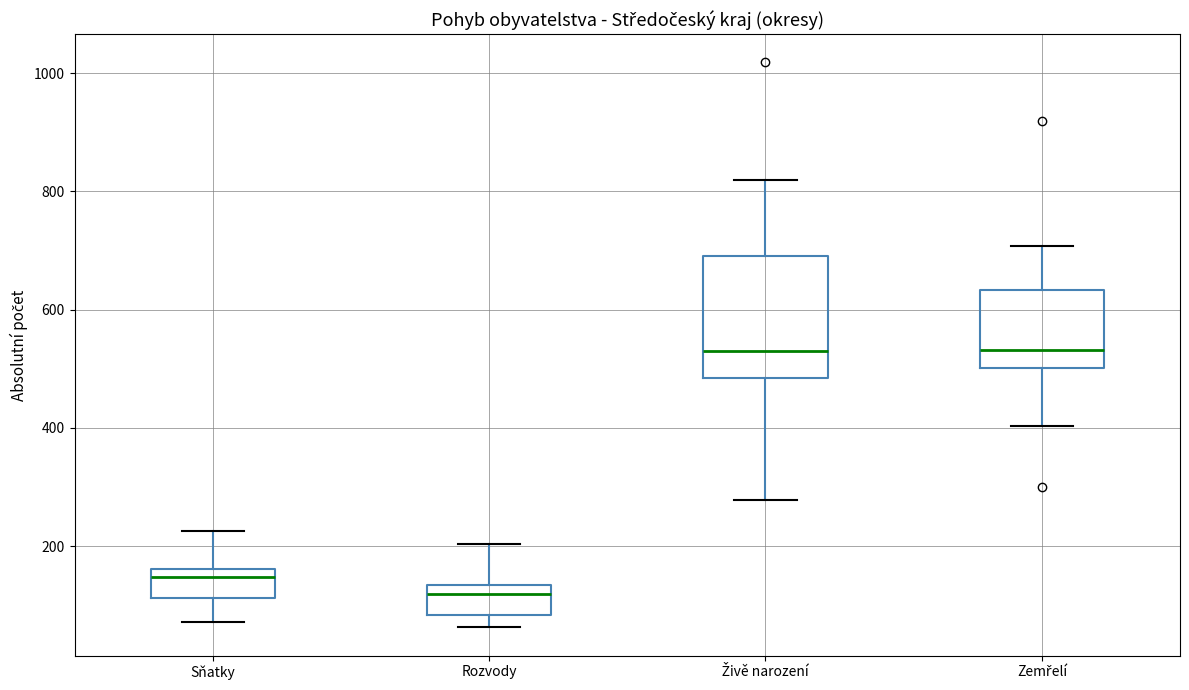

Where is the upper edge of the box for Rozvody on the y-axis? The values are not printed on the chart, so give them approximately, as read against the axis.

140